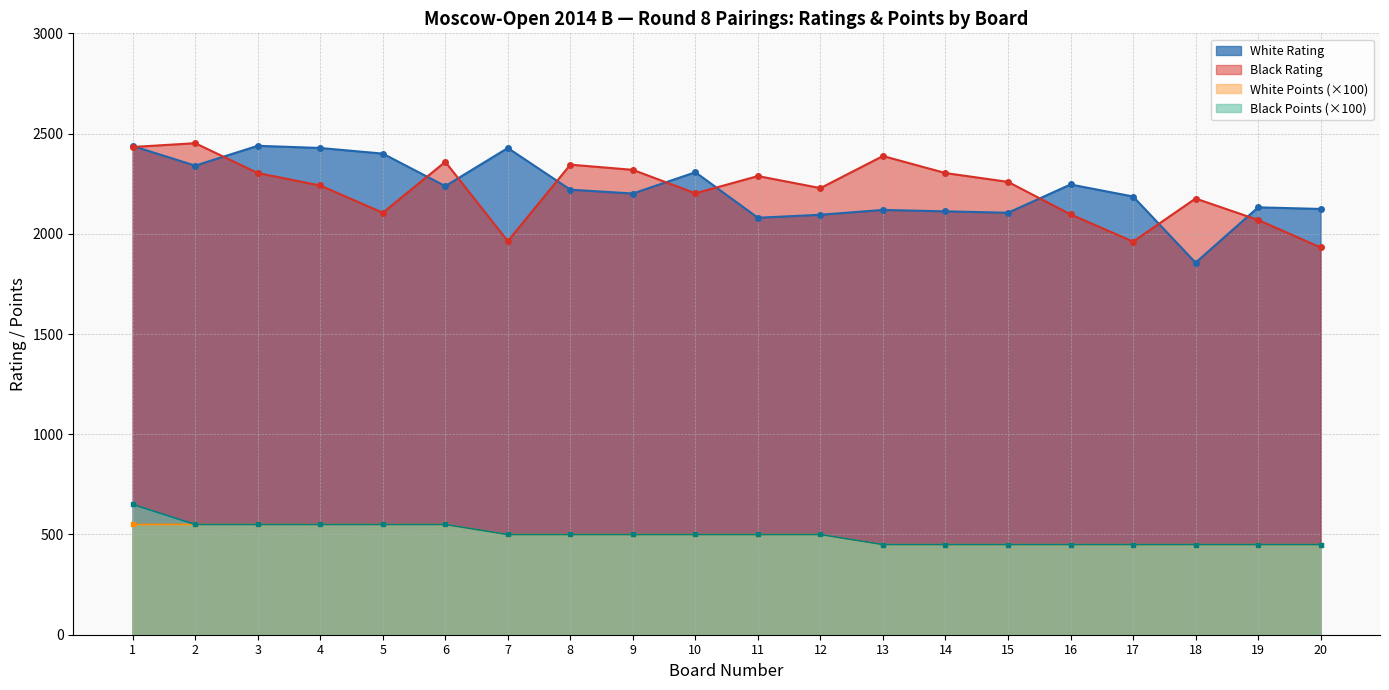

Where is the first local minimum for White Rating?

2